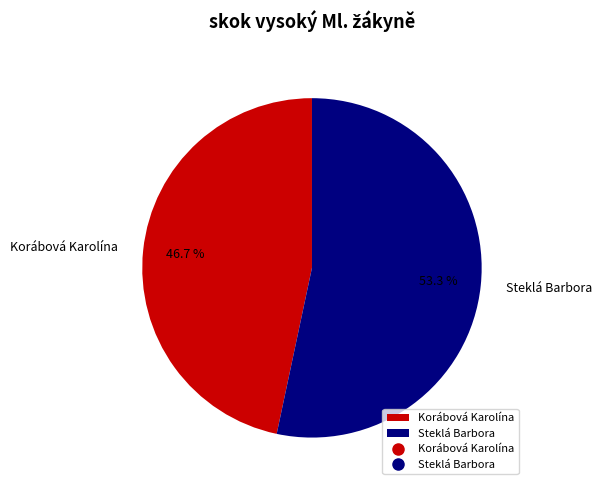

To the nearest percent, what percentage of the pie is Korábová Karolína?

47%